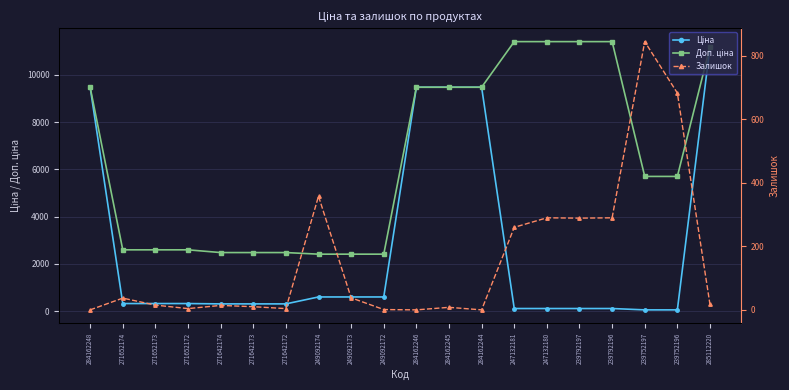

Between 284162246 and 239752196, which is larger?

284162246